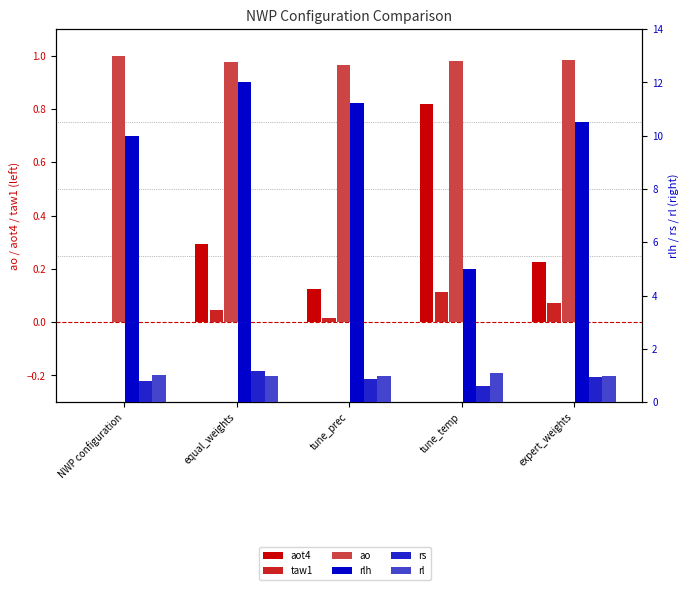

Which series changed the most between tune_prec and expert_weights?

rlh